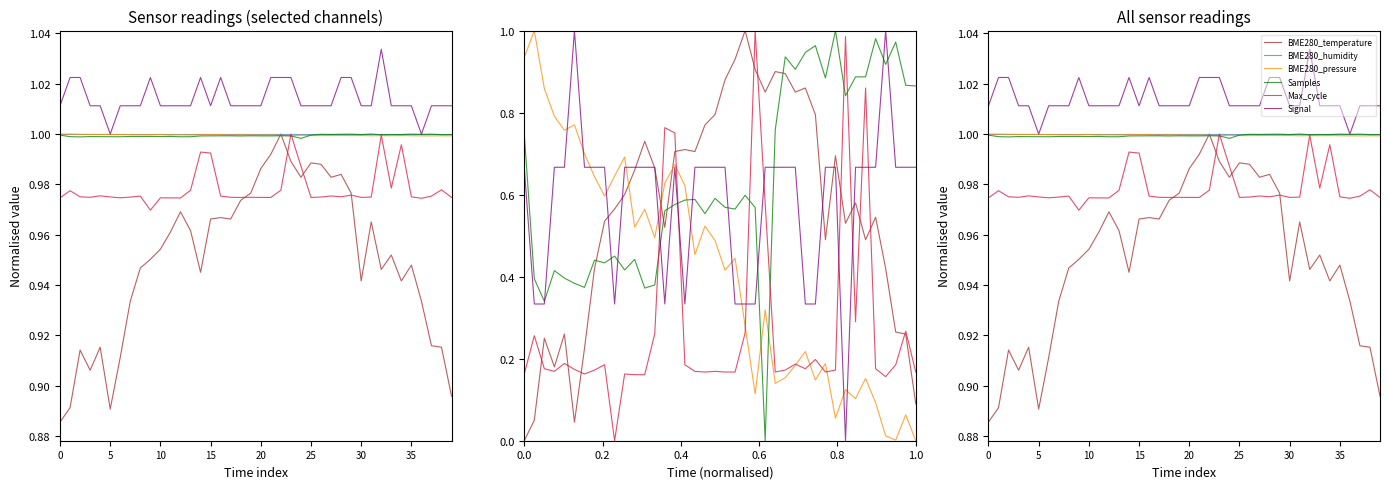

How many interior local valleys does the BME280_pressure series have?

12